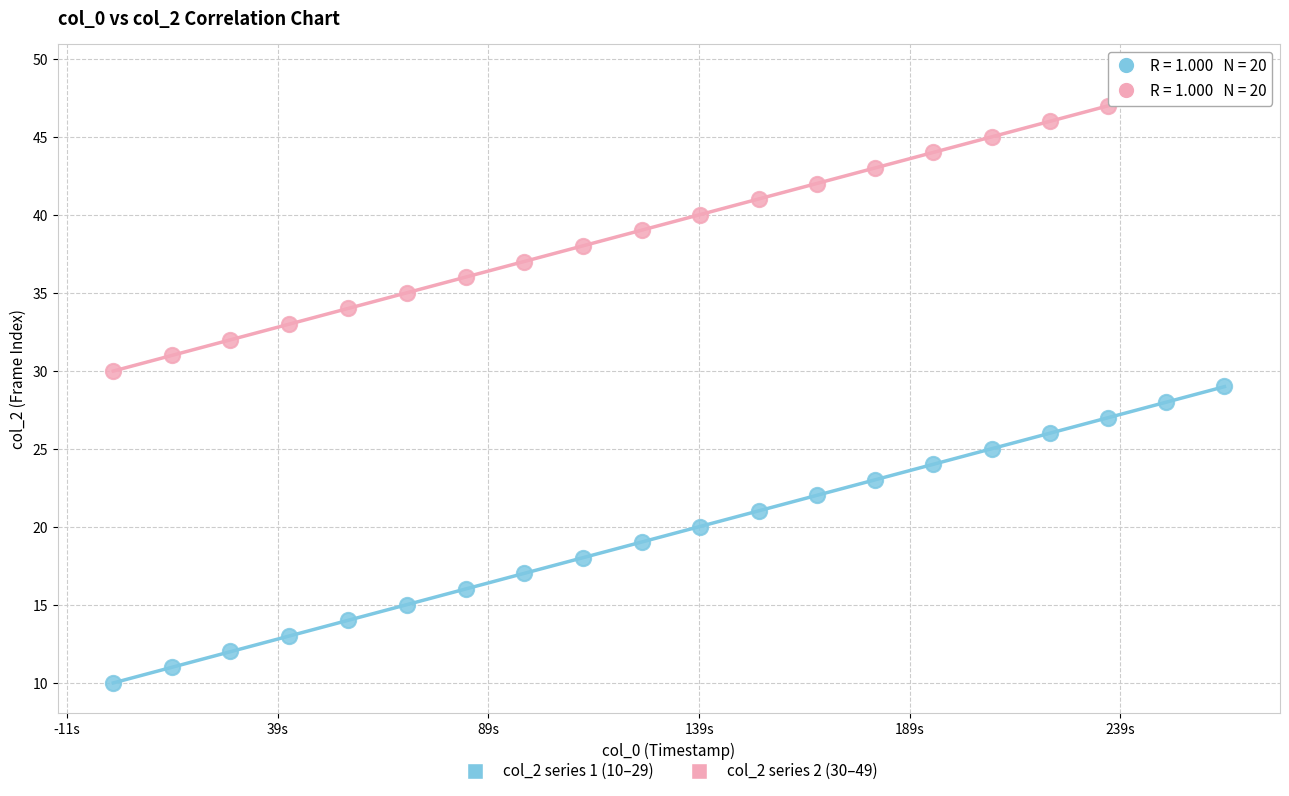

Across all data points, what is the range of Y values (max minus min)?

39